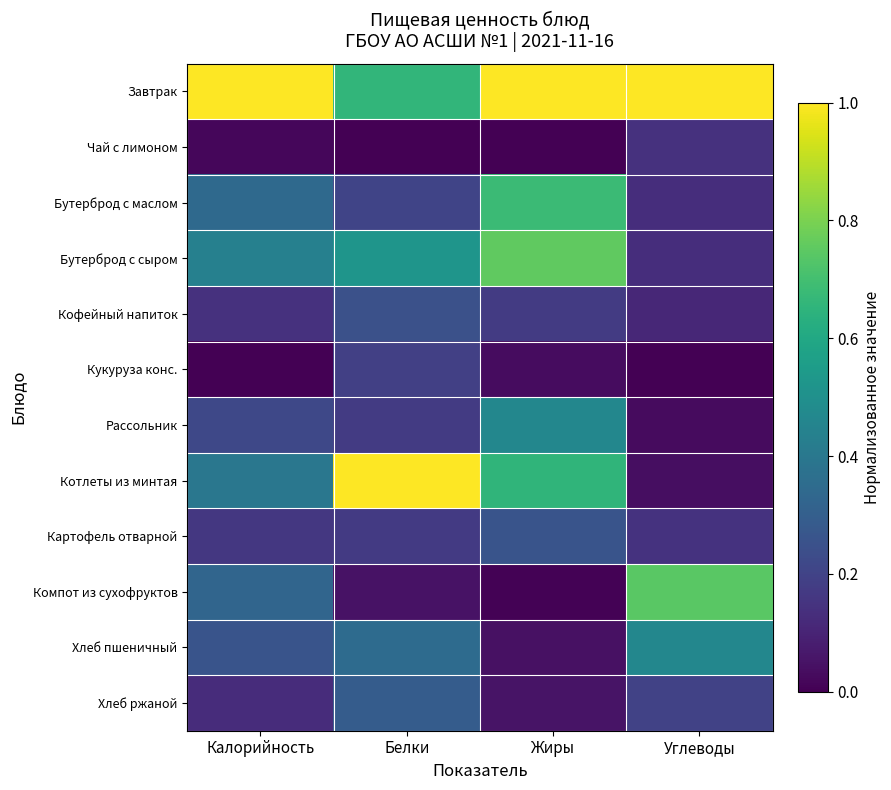

What is the maximum value shown in the chart?

1.0